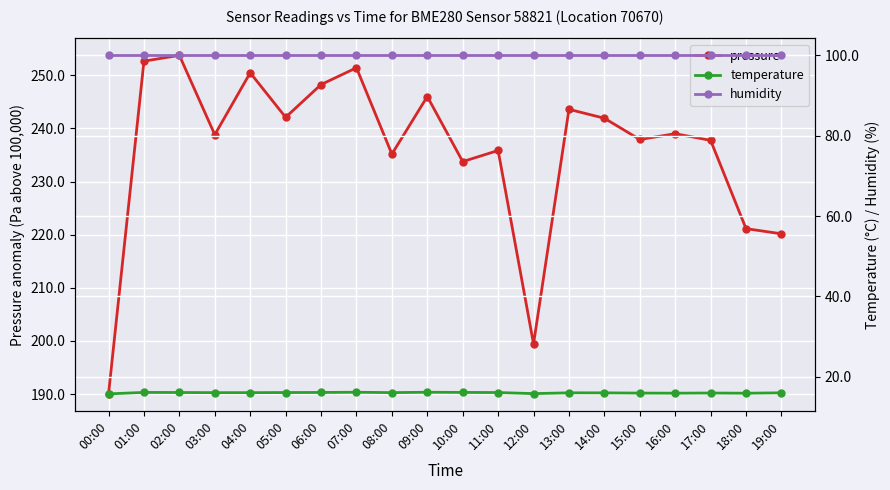

Is it true that pressure equals 239.0 at 16:00?

True